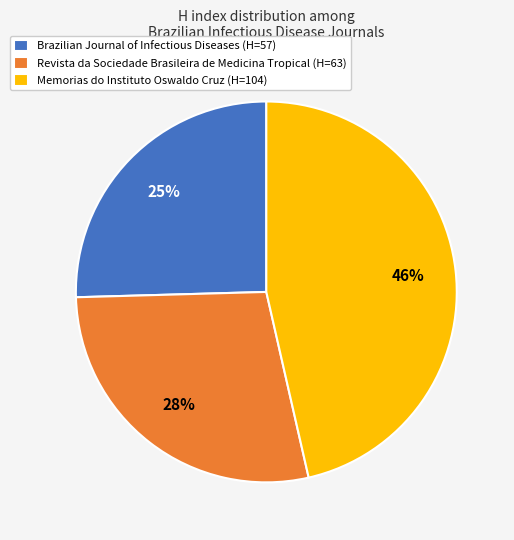

To the nearest percent, what portion does Revista da Sociedade Brasileira de Medicina Tropical represent?

28%